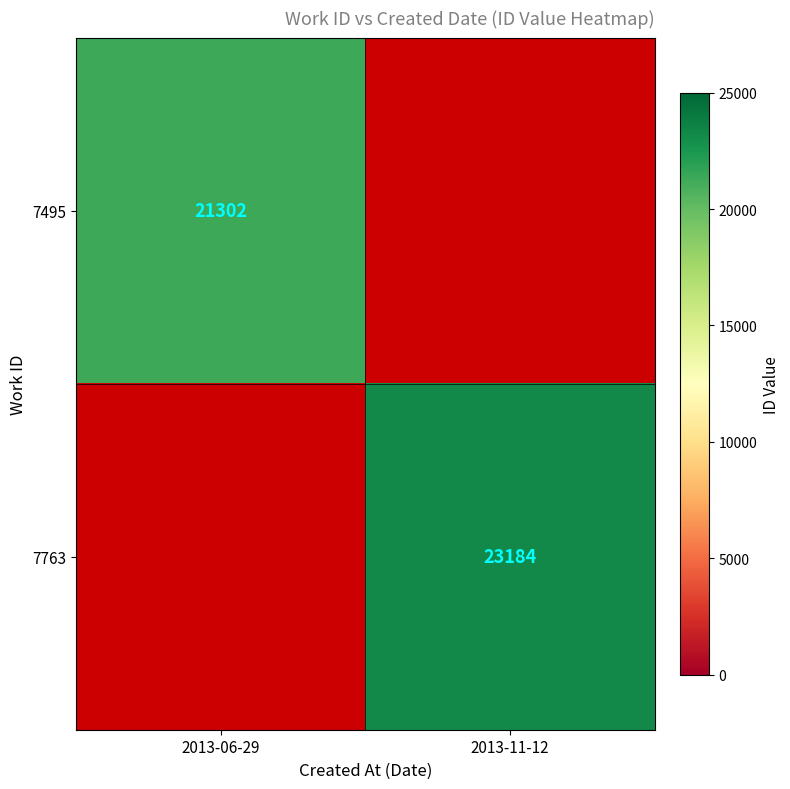

The value of 7763 at 2013-11-12 is 37354. True or false?

False